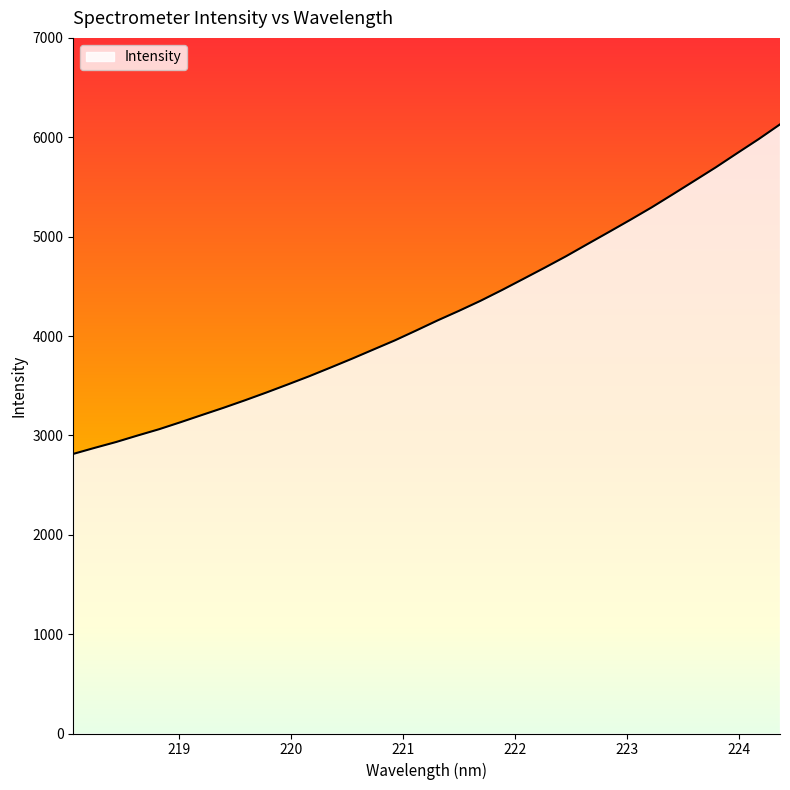

What is the average value?

4231.6